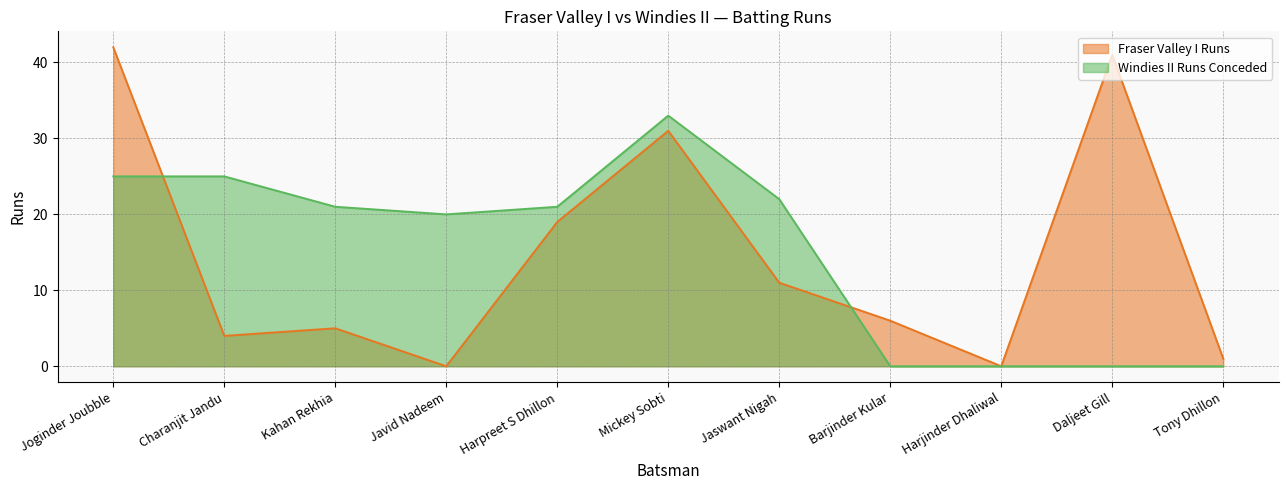

What is the label of the 4th point from the left?

Javid Nadeem